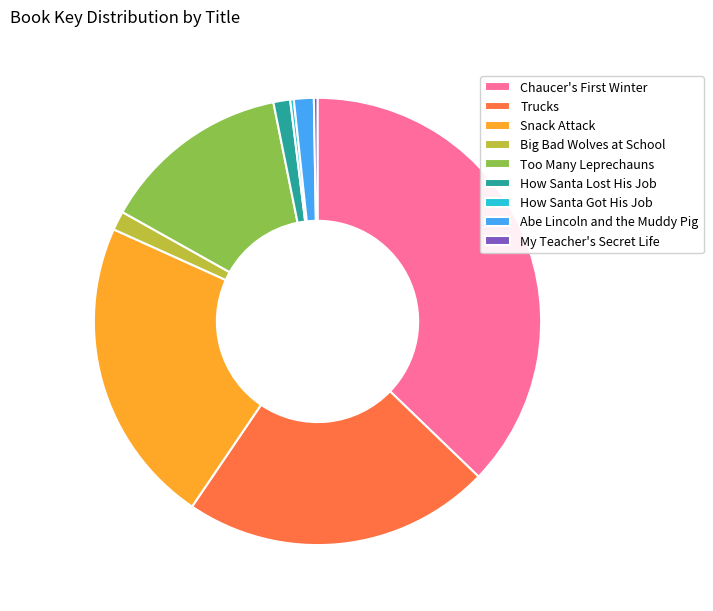

Does Trucks represent more than half of the total?

No